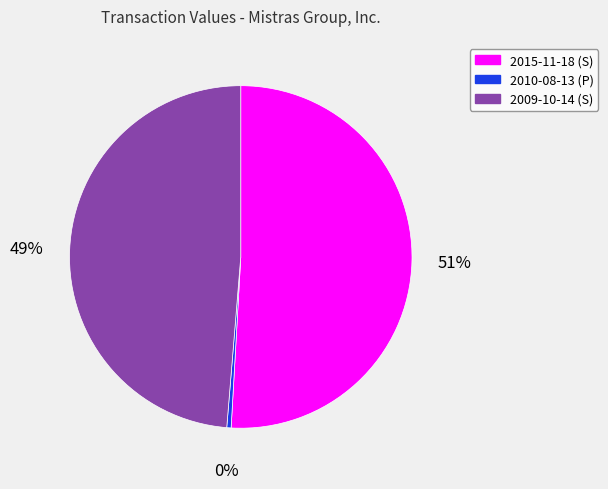

Does any single category account for the majority?

Yes